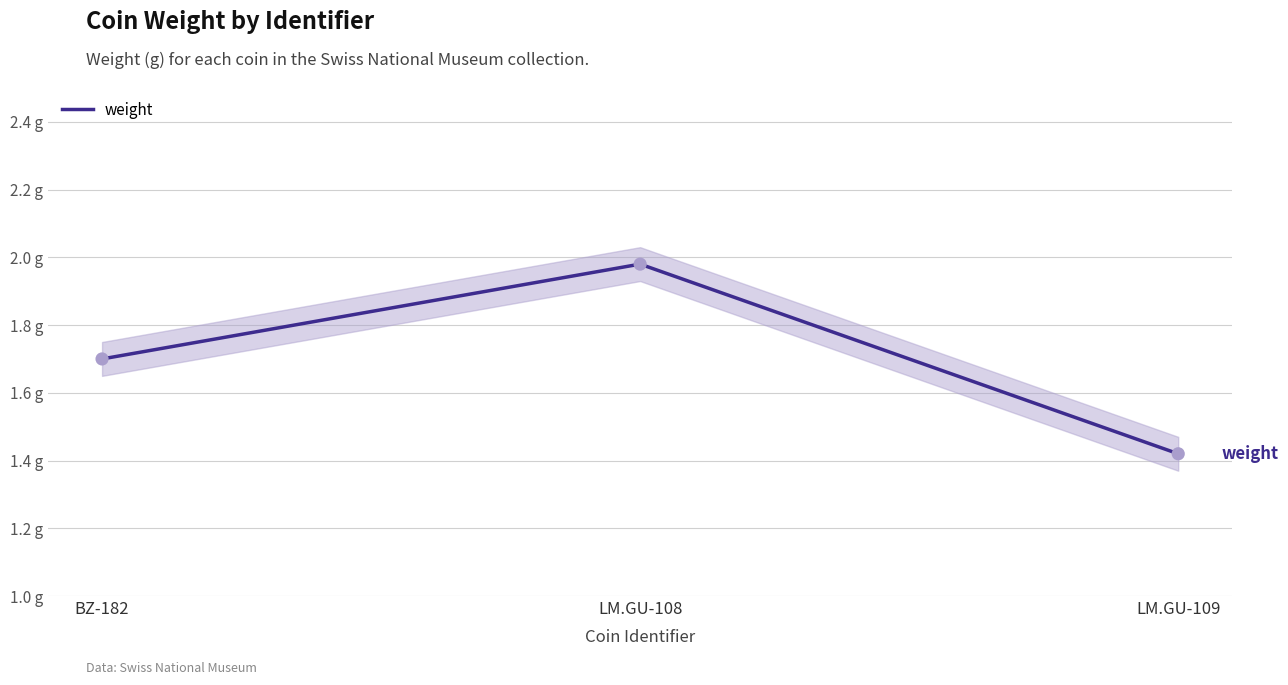

What is the change in value from LM.GU-108 to LM.GU-109?

-0.6